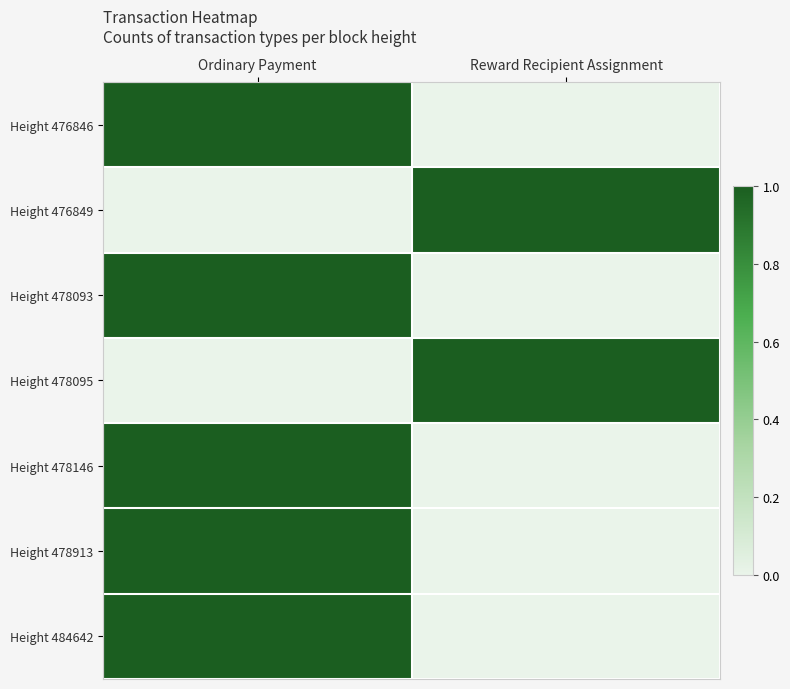

Reading right to left, transcribe all the data shown in this chart.

Height 476846: Reward Recipient Assignment=0	Ordinary Payment=1
Height 476849: Reward Recipient Assignment=1	Ordinary Payment=0
Height 478093: Reward Recipient Assignment=0	Ordinary Payment=1
Height 478095: Reward Recipient Assignment=1	Ordinary Payment=0
Height 478146: Reward Recipient Assignment=0	Ordinary Payment=1
Height 478913: Reward Recipient Assignment=0	Ordinary Payment=1
Height 484642: Reward Recipient Assignment=0	Ordinary Payment=1